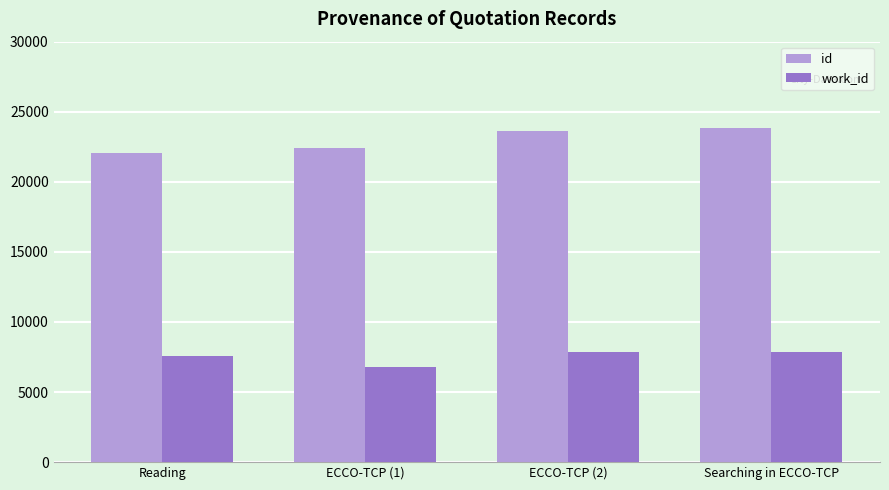

The value of id at ECCO-TCP (1) is 22394. True or false?

True